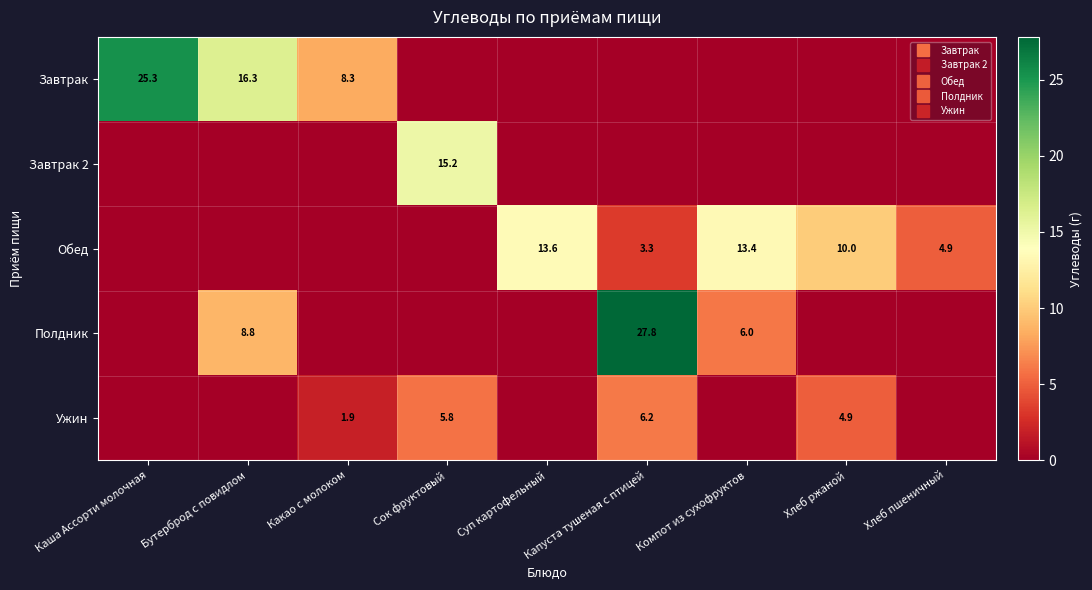

What is the highest value of the Ужин series?

6.2